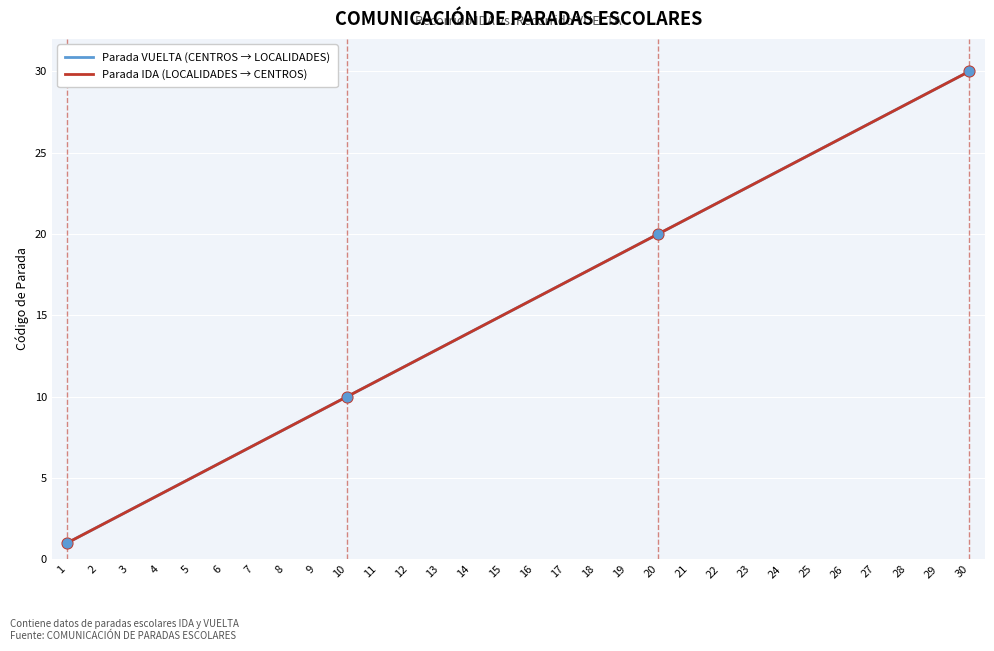

Is the value of Parada IDA (LOCALIDADES → CENTROS) at 5 greater than the value of Parada VUELTA (CENTROS → LOCALIDADES) at 25?

No